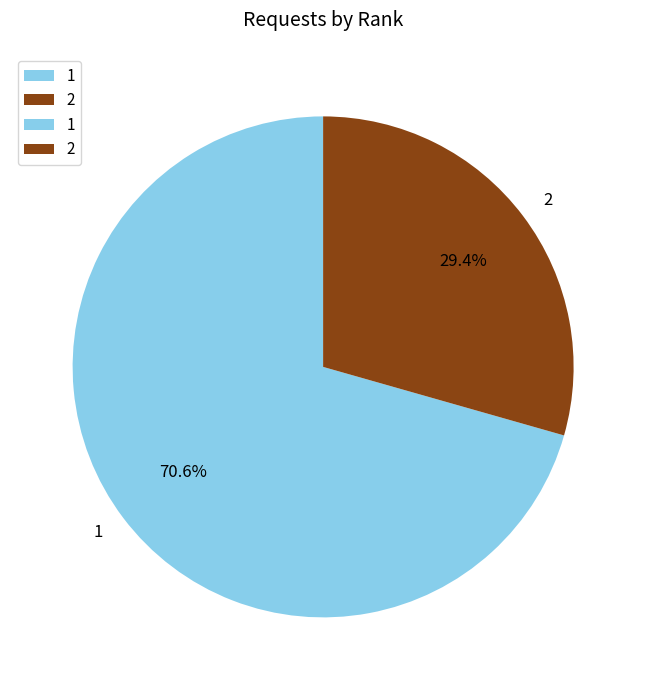

Does any single category account for the majority?

Yes